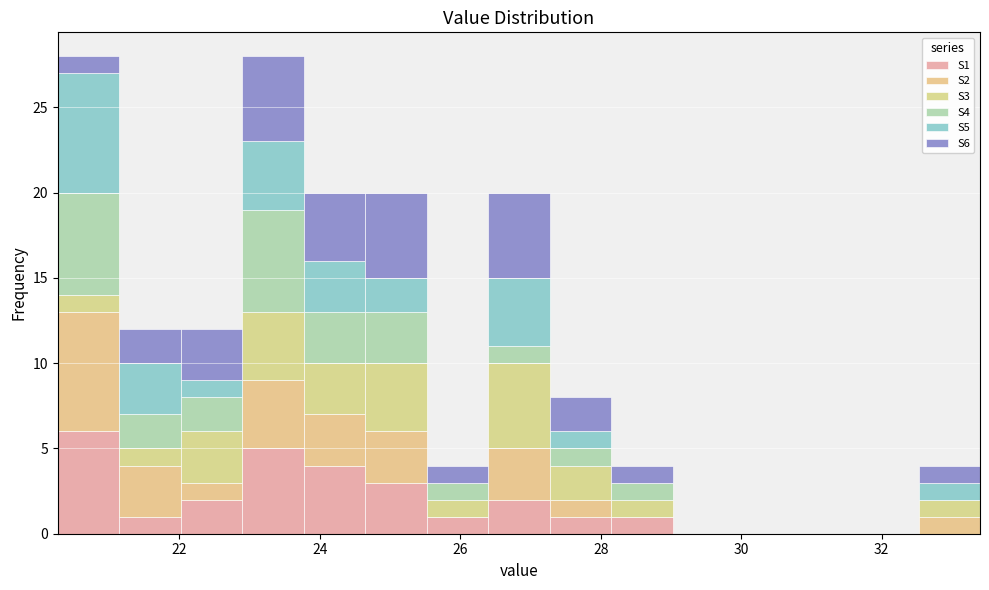

Reading left to right, transcribe this chart: for each stacked bar, give the range it covers on the x-axis and its total height. Neither the bar edges nor the heights are printed on the chart, so give them approximately, as read against the axes.

20.2 to 21.2: 28
21.2 to 22.0: 12
22.0 to 22.8: 12
22.8 to 23.8: 28
23.8 to 24.6: 20
24.6 to 25.6: 20
25.6 to 26.4: 4
26.4 to 27.2: 20
27.2 to 28.2: 8
28.2 to 29.0: 4
29.0 to 29.8: 0
29.8 to 30.8: 0
30.8 to 31.6: 0
31.6 to 32.6: 0
32.6 to 33.4: 4